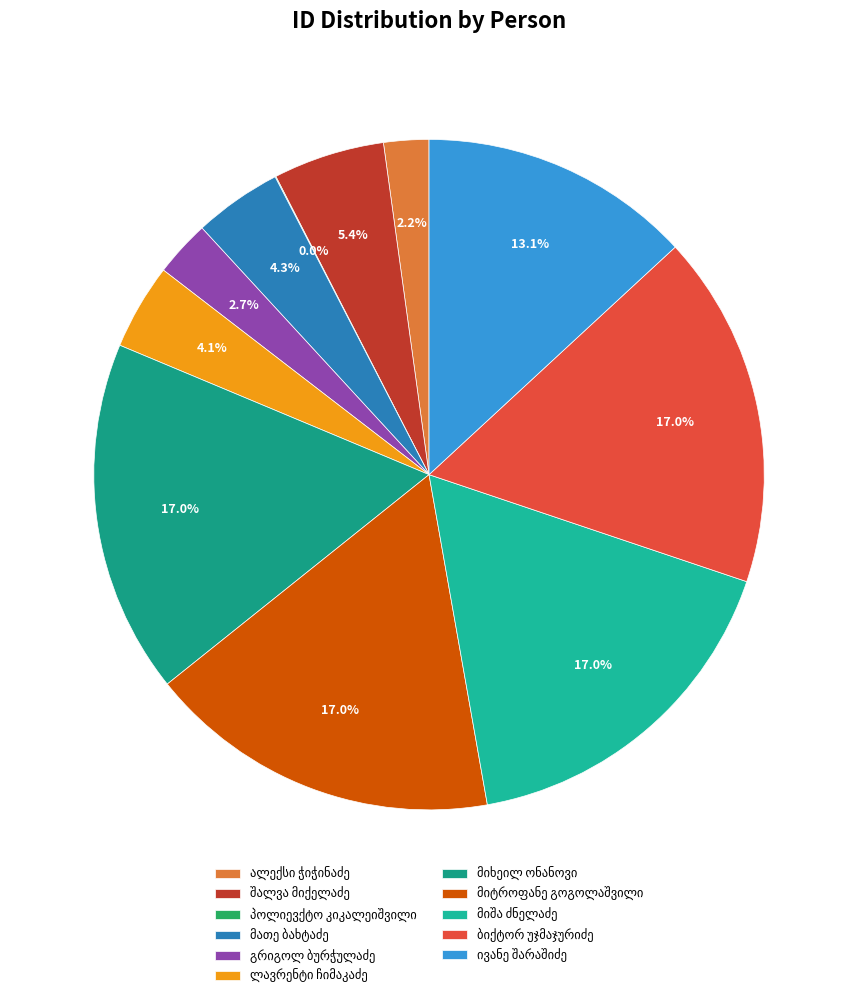

Is there any slice that represents more than half of the pie?

No